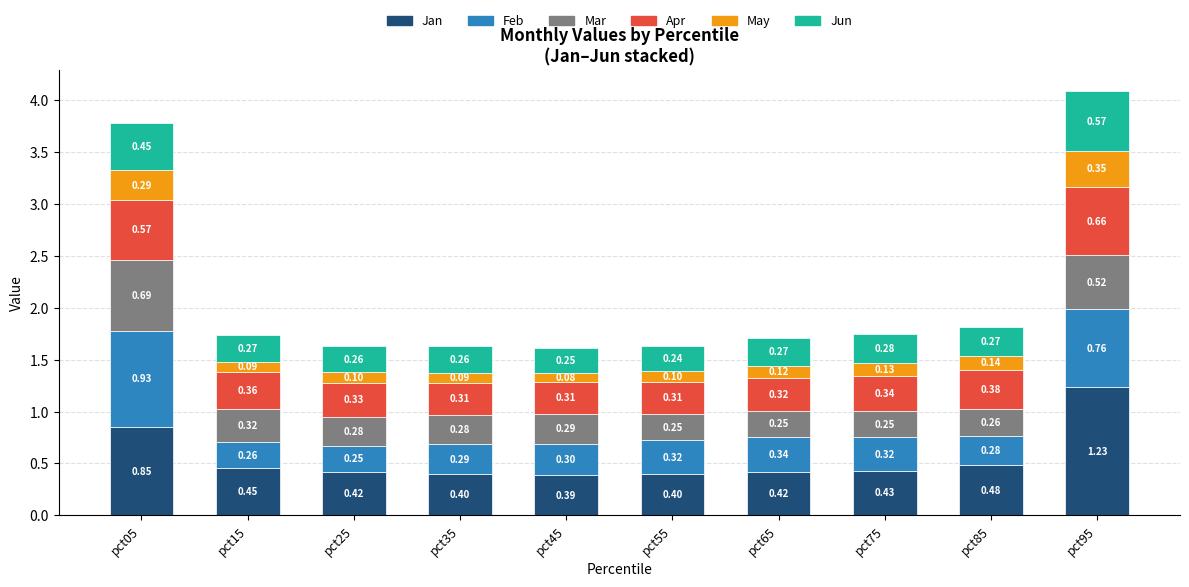

What is the total value across all series at pct85?

1.8